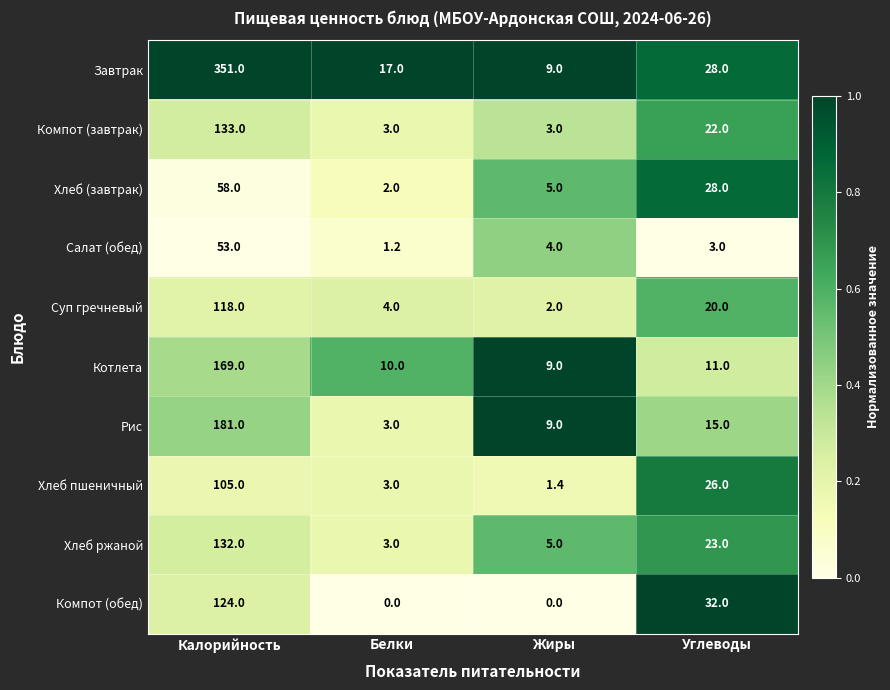

List the series in order of their peak value, highest first.

Завтрак, Рис, Котлета, Компот (завтрак), Хлеб ржаной, Компот (обед), Суп гречневый, Хлеб пшеничный, Хлеб (завтрак), Салат (обед)